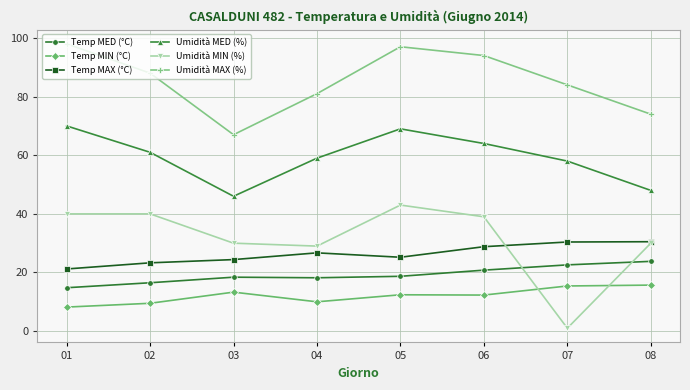

True or false: Umidità MAX (%) and Temp MAX (°C) cross at least once.

False